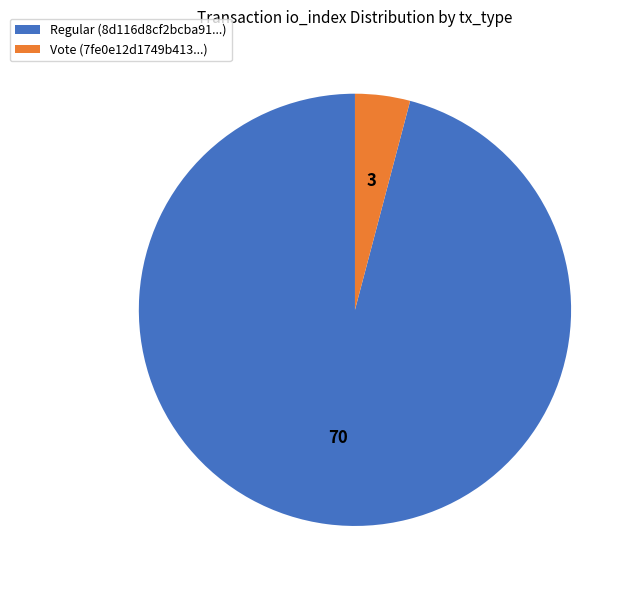

Is there any slice that represents more than half of the pie?

Yes